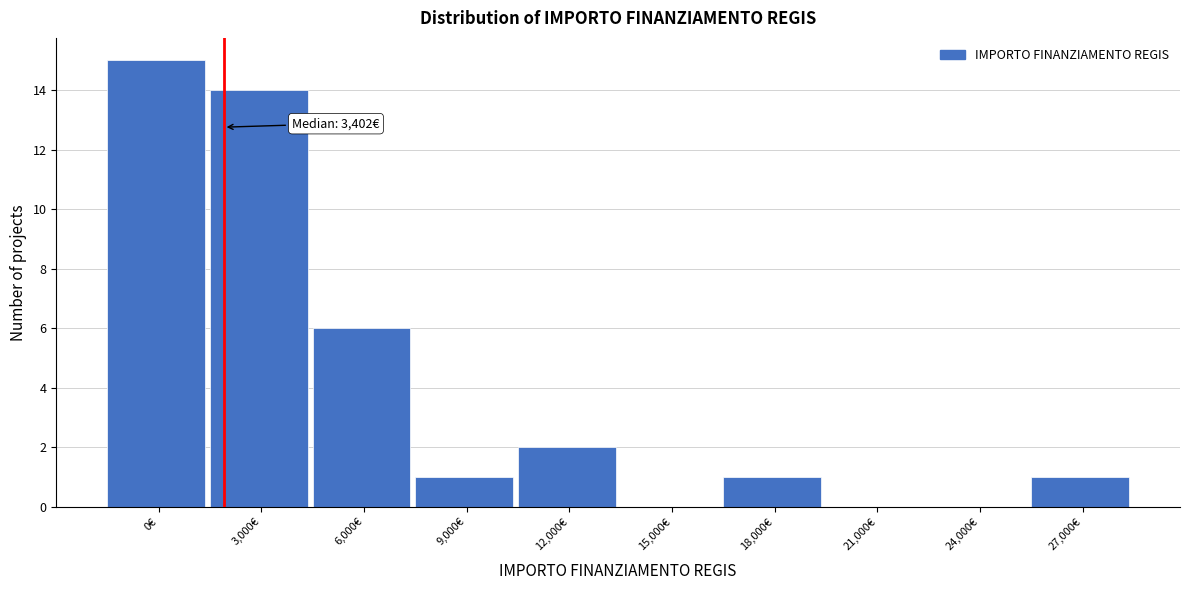

Reading left to right, what are all the values shown in this chart?

0€=15	3,000€=14	6,000€=6	9,000€=1	12,000€=2	15,000€=0	18,000€=1	21,000€=0	24,000€=0	27,000€=1